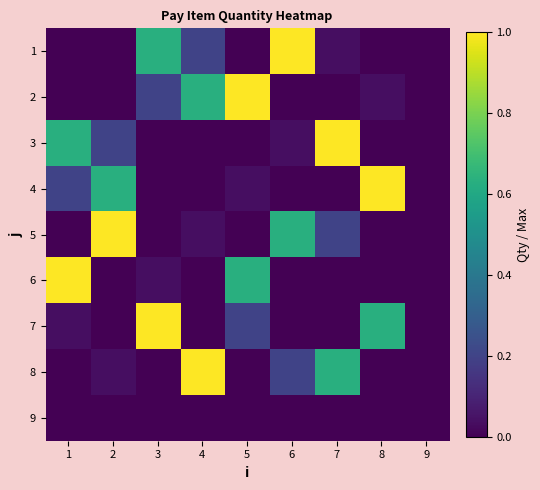

Reading left to right, what are all the values shown in this chart?

1: 1=0.0	2=0.0	3=0.6	4=0.2	5=0.0	6=1.0	7=0.0	8=0.0	9=0.0
2: 1=0.0	2=0.0	3=0.2	4=0.6	5=1.0	6=0.0	7=0.0	8=0.0	9=0.0
3: 1=0.6	2=0.2	3=0.0	4=0.0	5=0.0	6=0.0	7=1.0	8=0.0	9=0.0
4: 1=0.2	2=0.6	3=0.0	4=0.0	5=0.0	6=0.0	7=0.0	8=1.0	9=0.0
5: 1=0.0	2=1.0	3=0.0	4=0.0	5=0.0	6=0.6	7=0.2	8=0.0	9=0.0
6: 1=1.0	2=0.0	3=0.0	4=0.0	5=0.6	6=0.0	7=0.0	8=0.0	9=0.0
7: 1=0.0	2=0.0	3=1.0	4=0.0	5=0.2	6=0.0	7=0.0	8=0.6	9=0.0
8: 1=0.0	2=0.0	3=0.0	4=1.0	5=0.0	6=0.2	7=0.6	8=0.0	9=0.0
9: 1=0.0	2=0.0	3=0.0	4=0.0	5=0.0	6=0.0	7=0.0	8=0.0	9=0.0